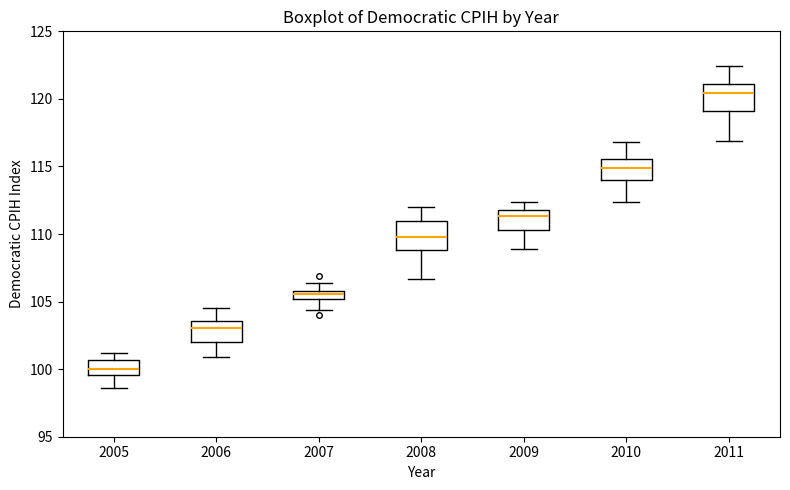

Which box's median line is the lowest?

2005